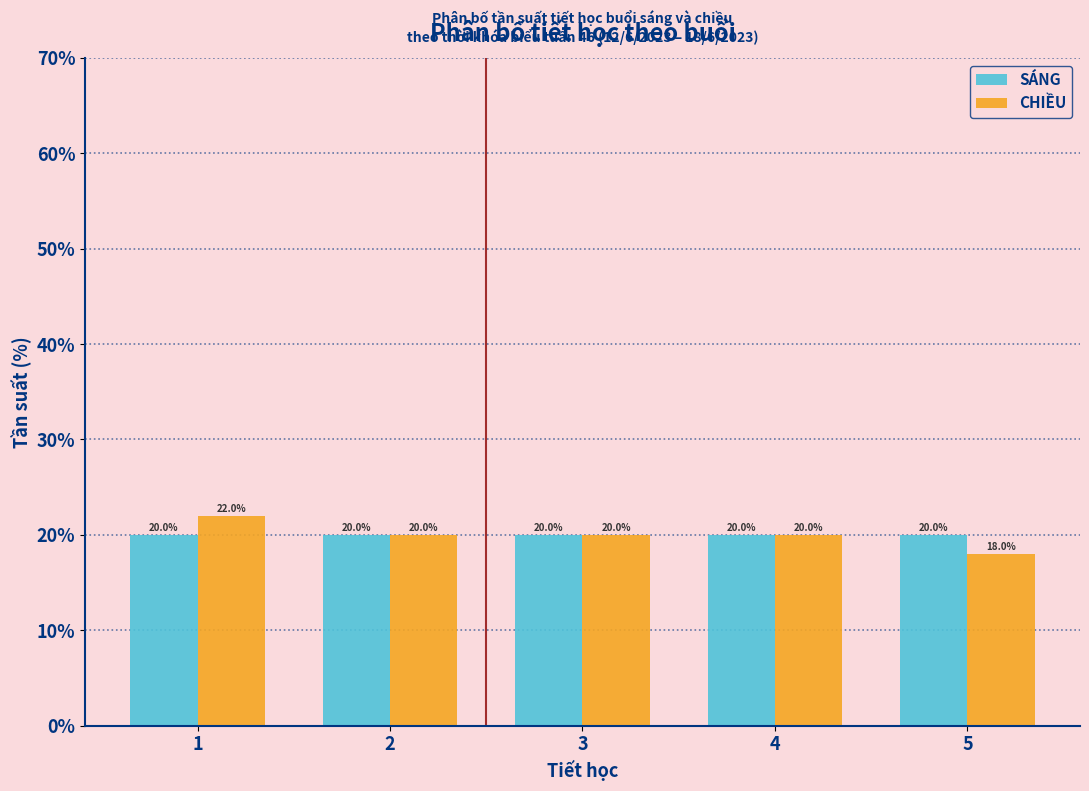

Reading left to right, extract all data points from this chart.

SÁNG: 20	20	20	20	20
CHIỀU: 22	20	20	20	18